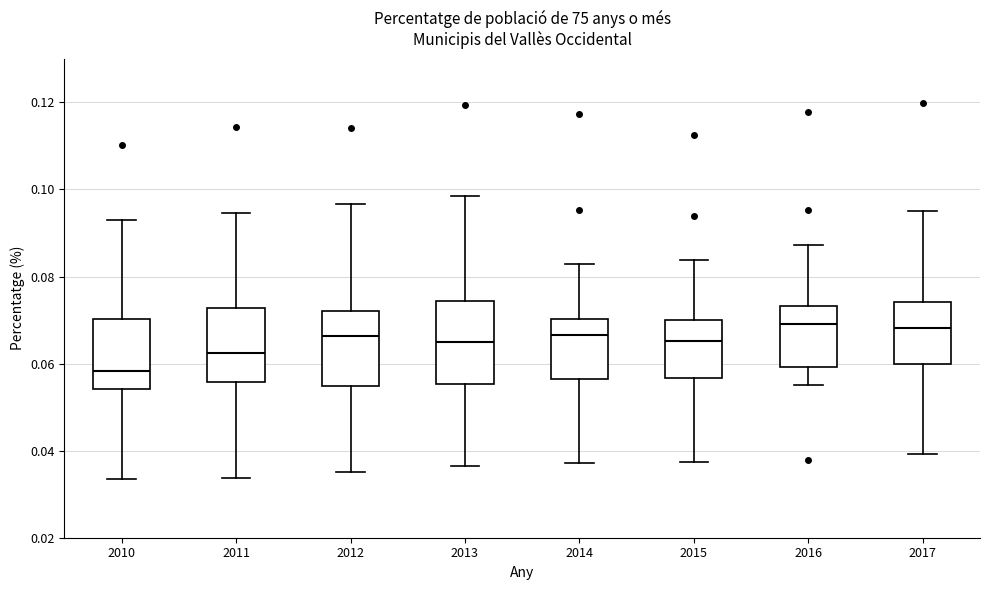

Which box has the lowest median line?

2010